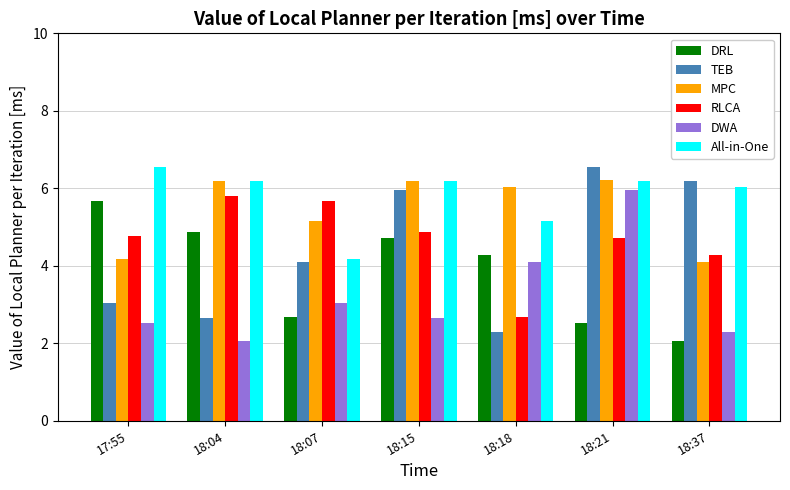

The All-in-One series shows 7.1 at 18:07. True or false?

False